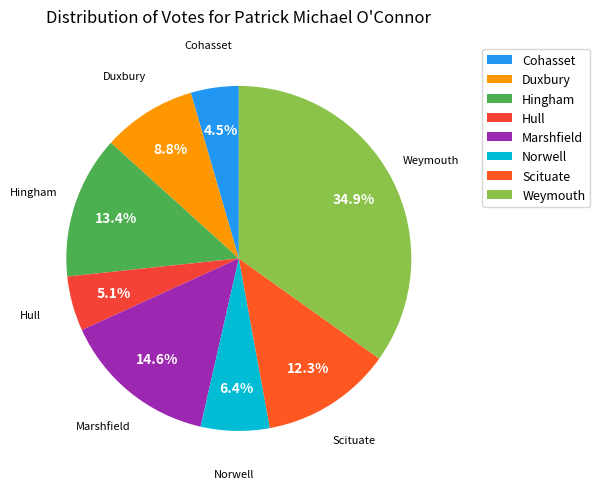

Between Cohasset and Hull, which is larger?

Hull